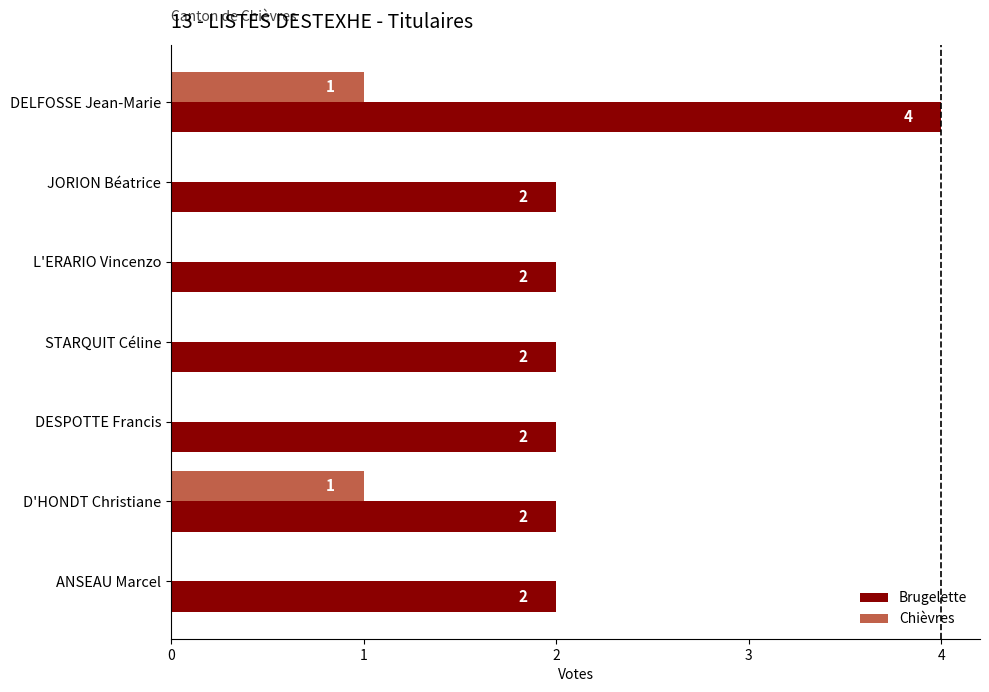

How many categories are shown in the chart?

7